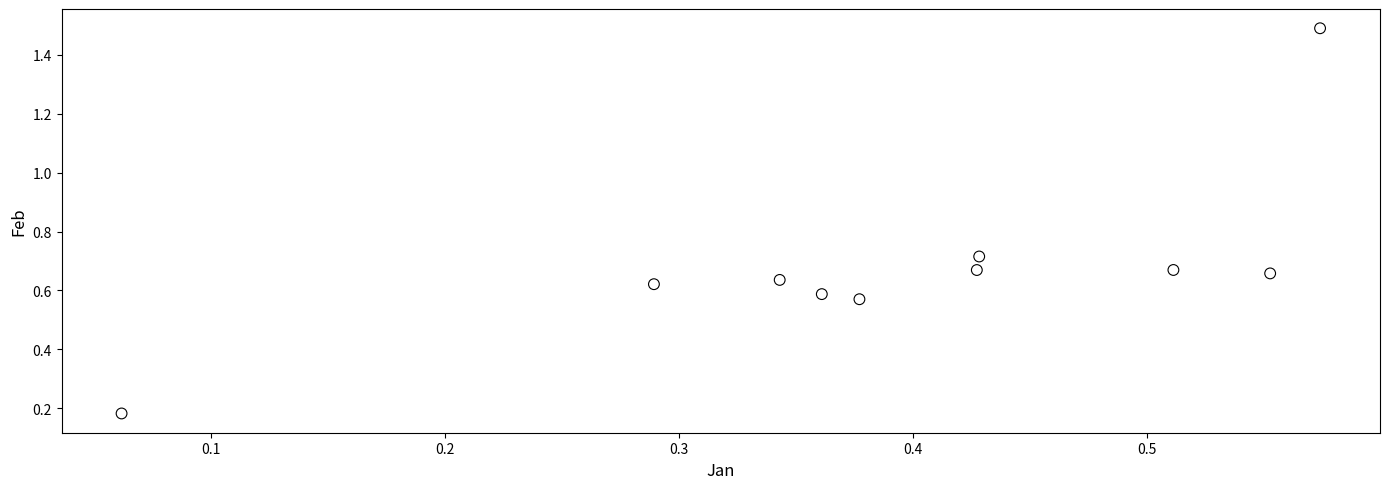

What is the range of X values (max minus min)?

0.5